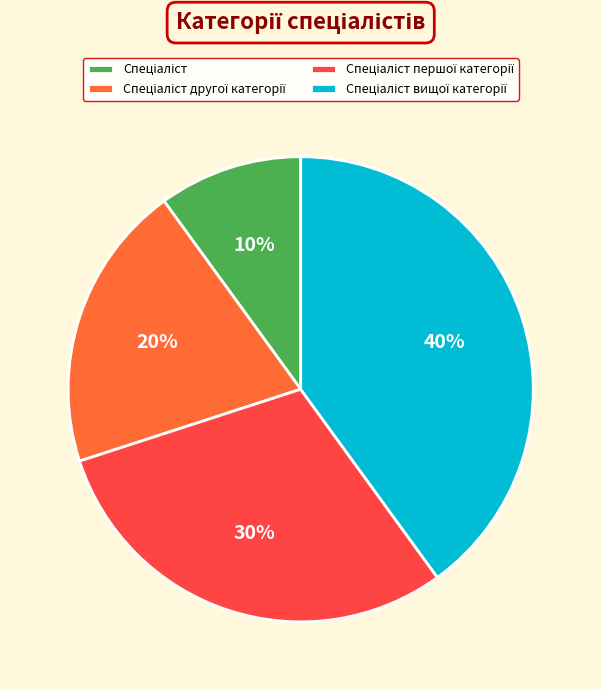

Does any single category account for the majority?

No